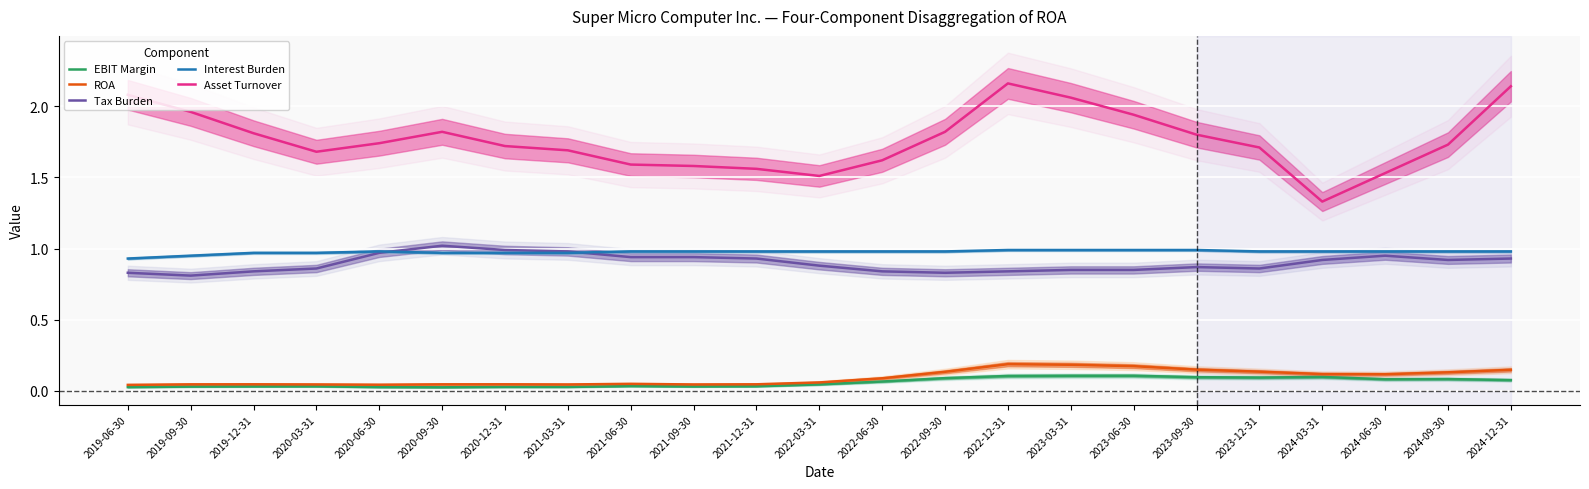

At which label does Interest Burden reach its peak?

2022-12-31